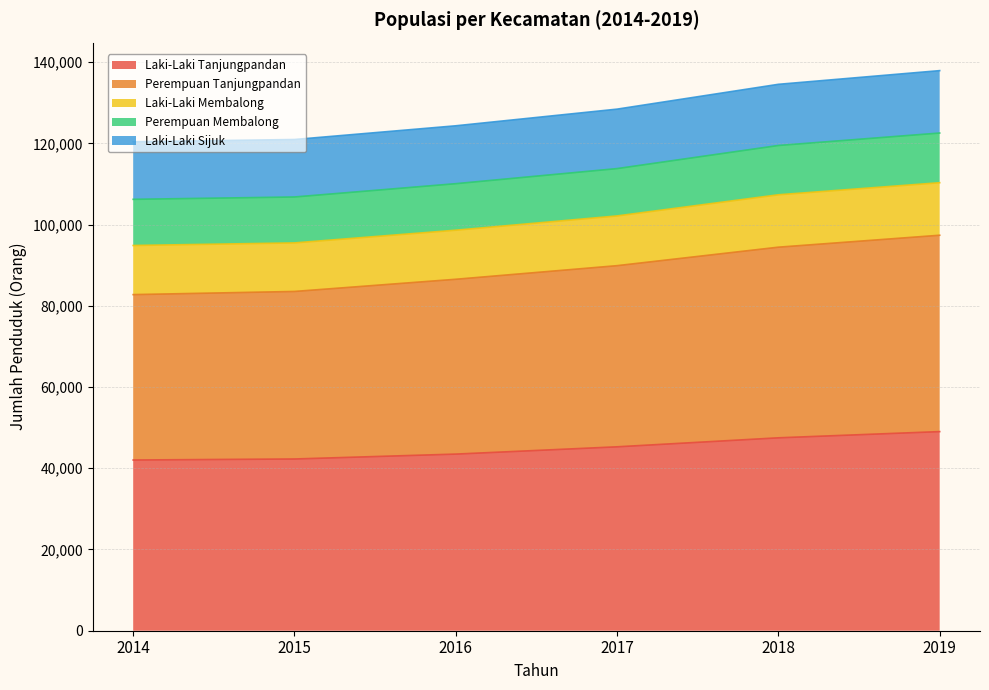

What are all the series names shown in the legend?

Laki-Laki Tanjungpandan, Perempuan Tanjungpandan, Laki-Laki Membalong, Perempuan Membalong, Laki-Laki Sijuk